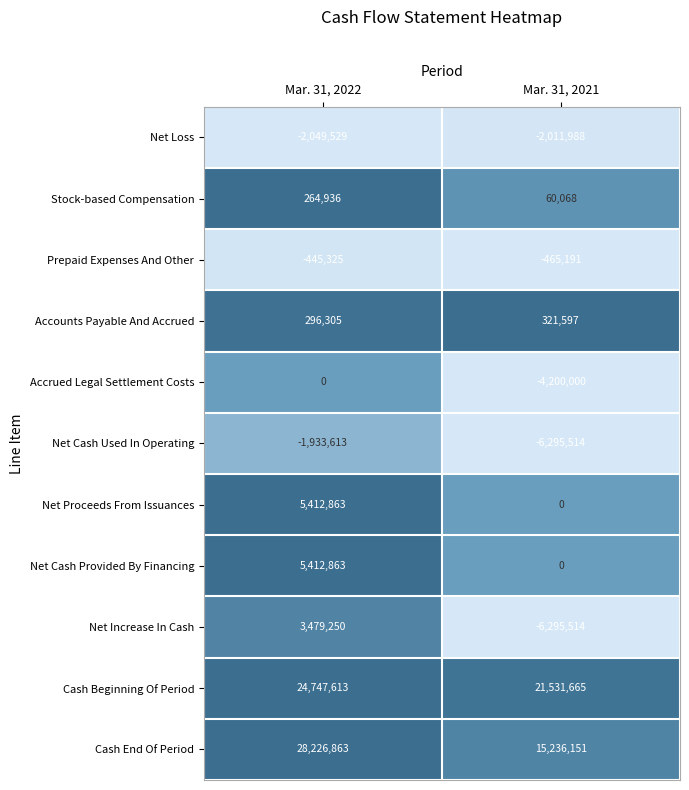

Where is Accrued Legal Settlement Costs nearest to the value -2100000?

Mar. 31, 2022